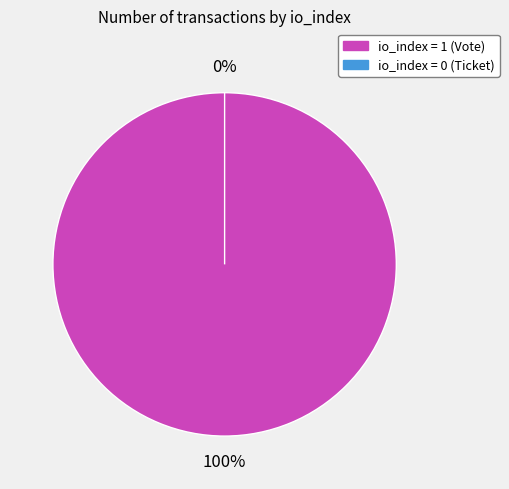

Rank the categories by value from lowest to highest.

Ticket (io_index=0), Vote (io_index=1)